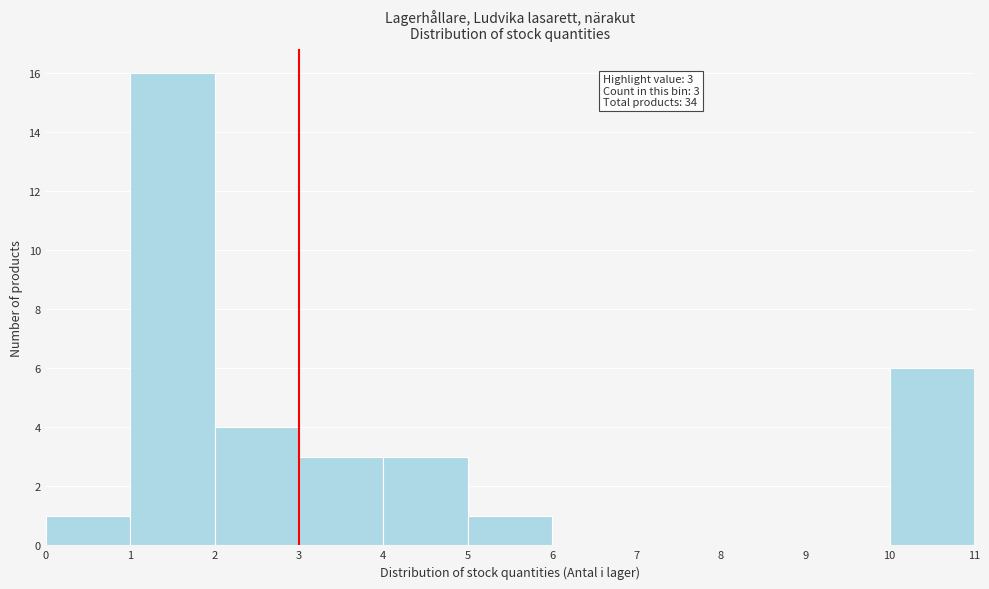

Over which range of the x-axis is the bar tallest?

1 to 2